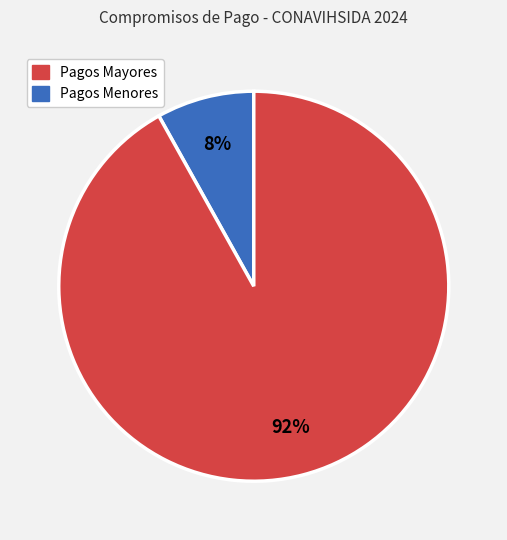

To the nearest percent, what is the average slice percentage?

50%